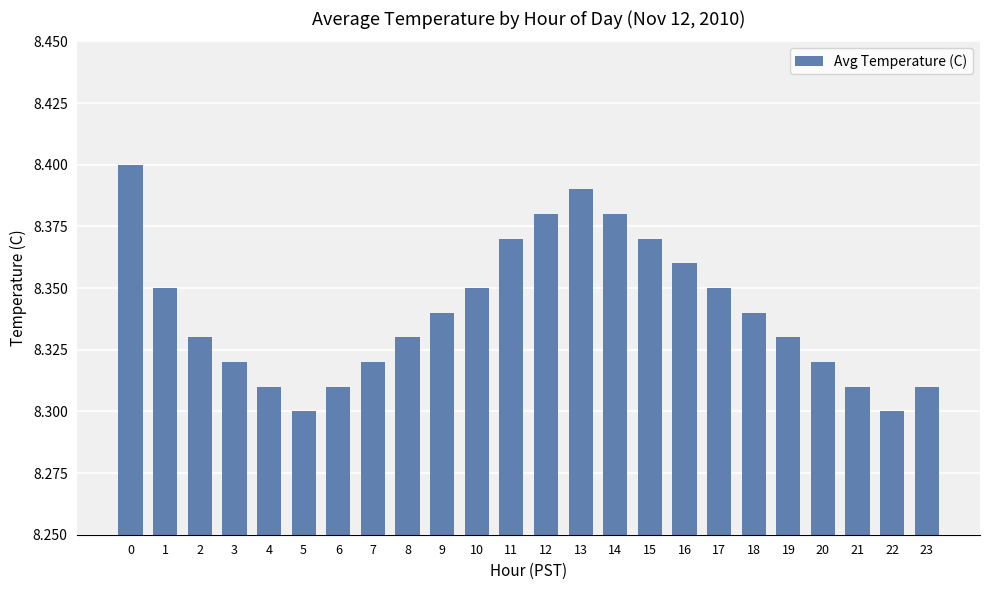

What is the sum of the values at 0 and 10?

16.8